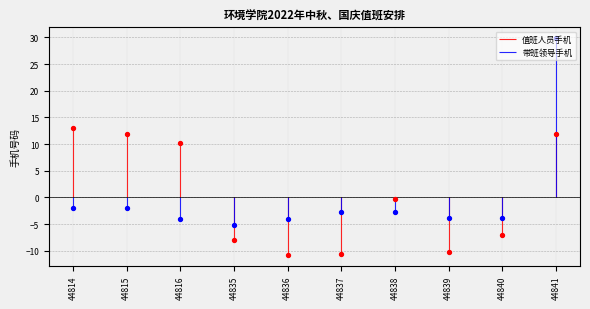

Which series has the widest spread of Y values?

带班领导手机